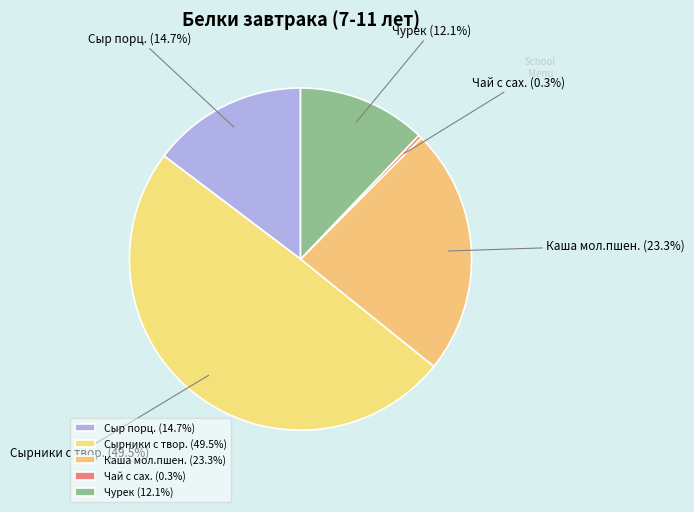

To the nearest percent, what percentage of the pie is Сыр порц.?

15%